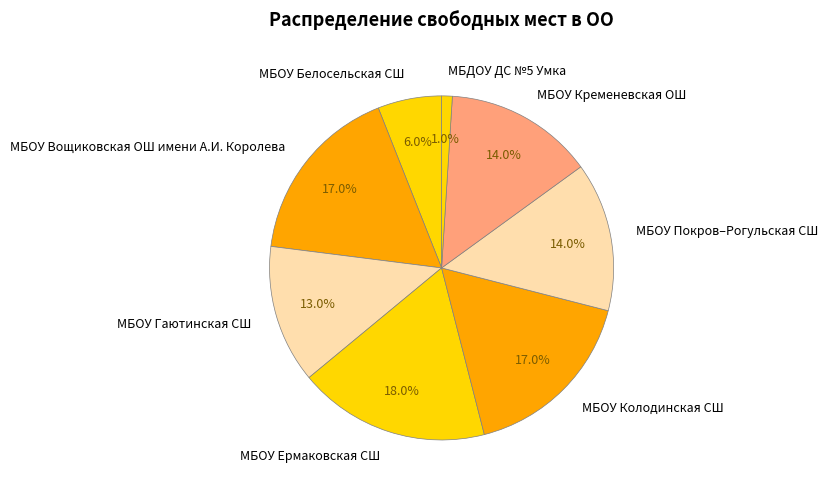

What is the largest slice in the pie chart?

МБОУ Ермаковская СШ